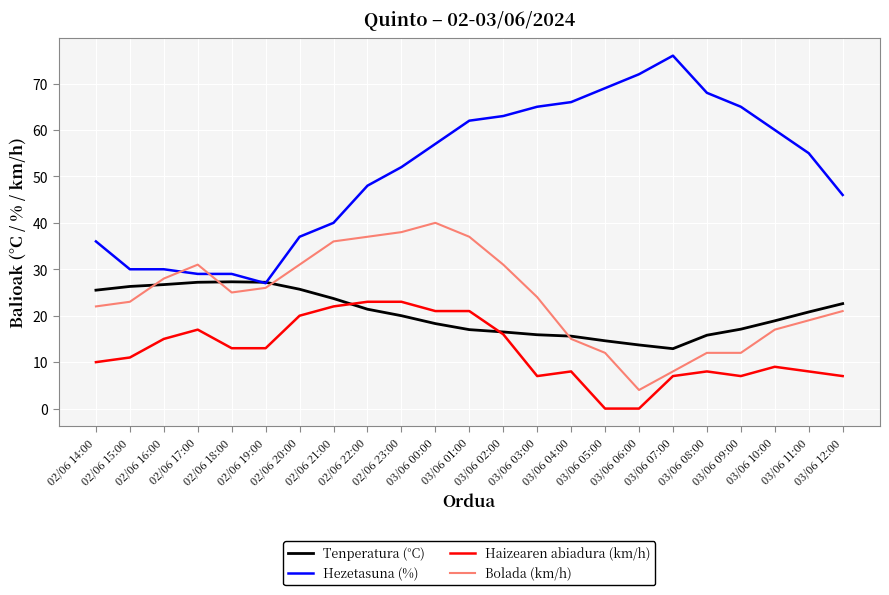

List the series in order of their peak value, lowest first.

Haizearen abiadura (km/h), Tenperatura (°C), Bolada (km/h), Hezetasuna (%)